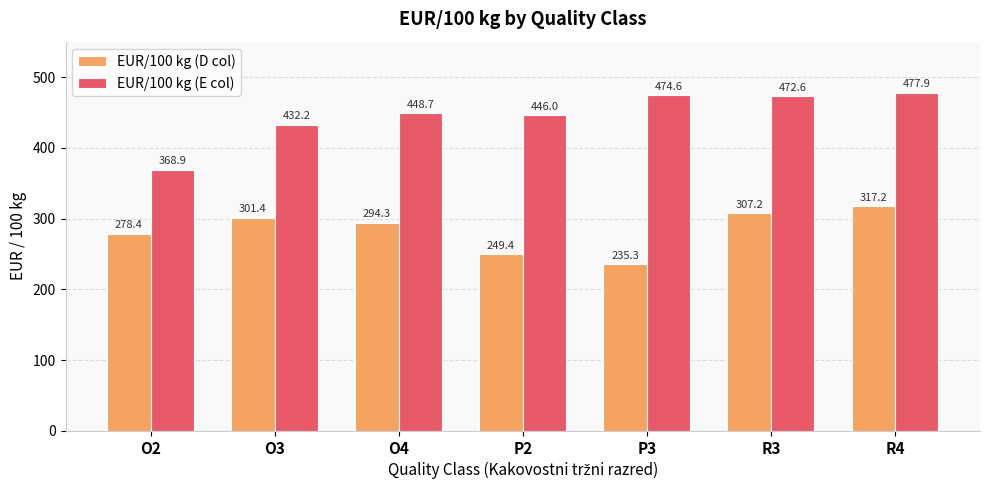

Rank the series at R3 from highest to lowest value.

EUR/100 kg (E col), EUR/100 kg (D col)